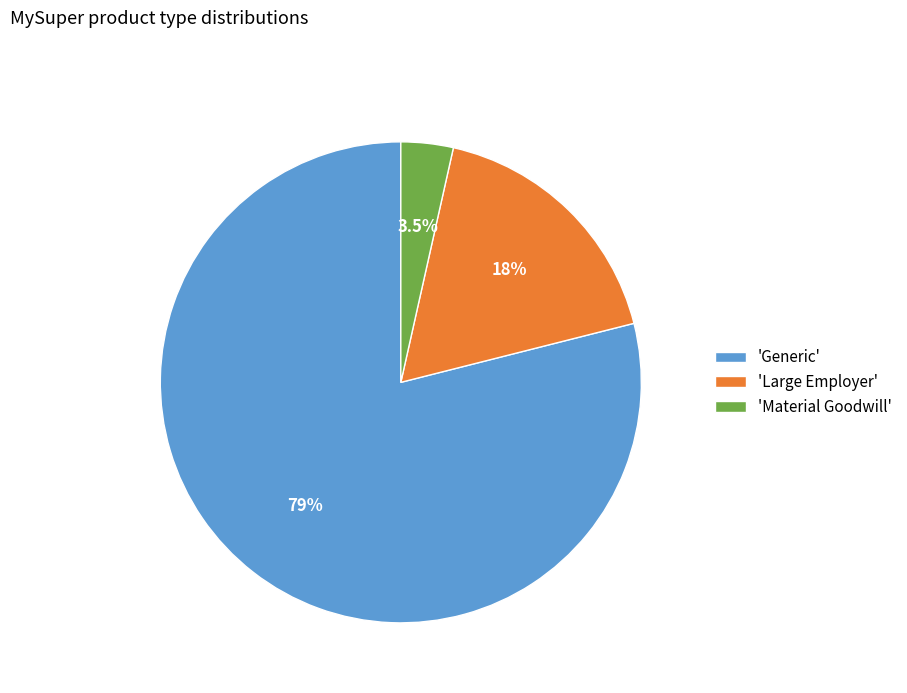

Is the sum of 'Large Employer' and 'Material Goodwill' greater than half?

No